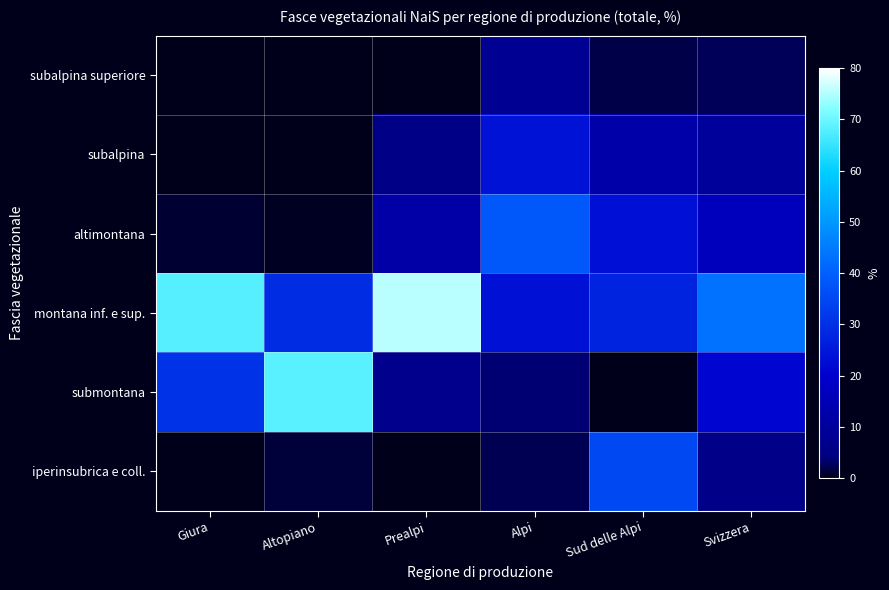

At which category does the chart reach its peak across all series?

Prealpi